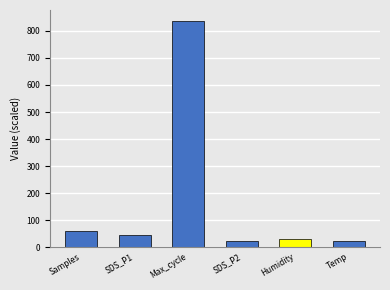

What is the sum of all values?

1018.1